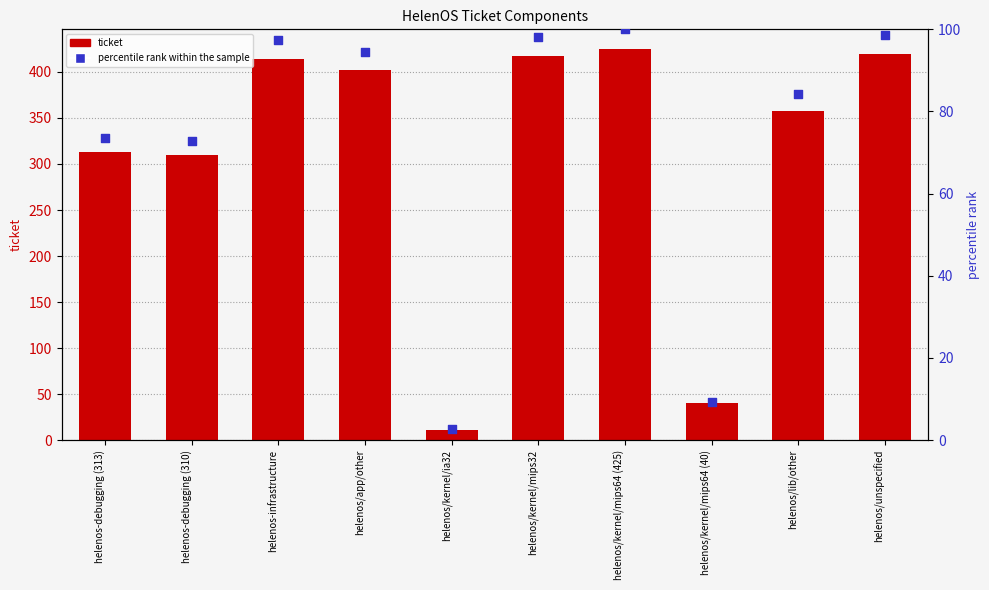

Which series reaches the maximum Y coordinate?

ticket